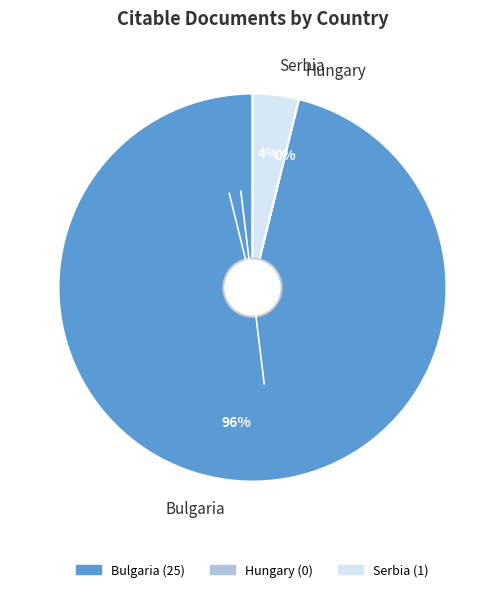

Rank the categories by value from highest to lowest.

Bulgaria, Serbia, Hungary